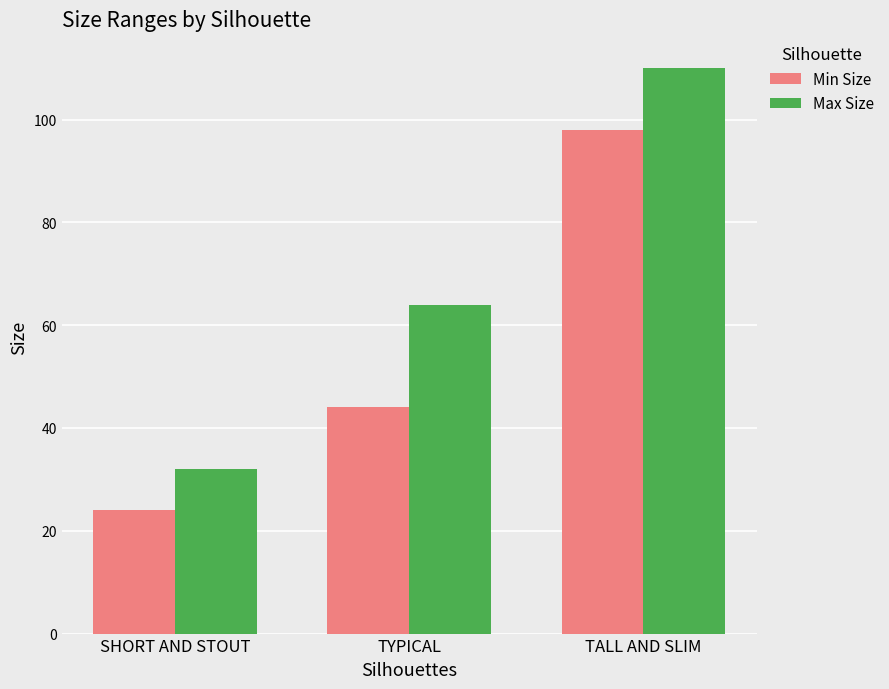

Between SHORT AND STOUT and TYPICAL, which series saw the biggest shift?

Max Size